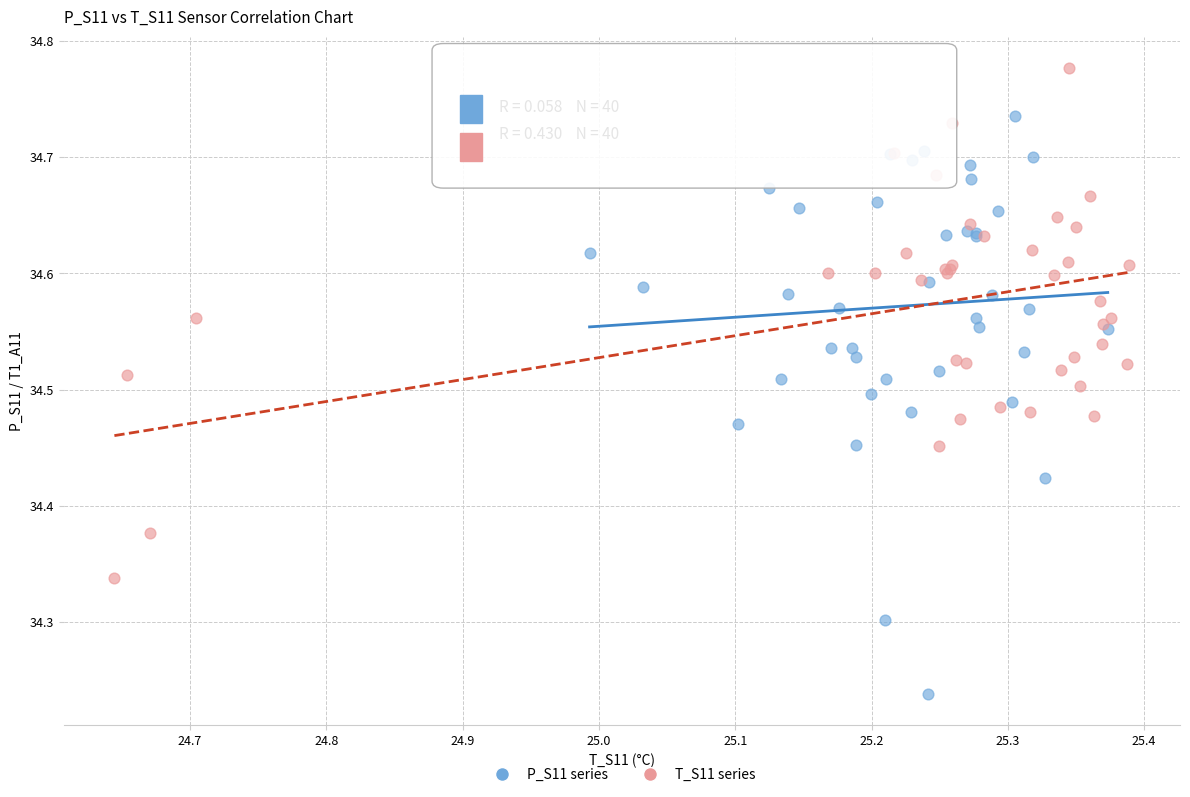

Which series reaches the minimum Y coordinate?

P_S11 series